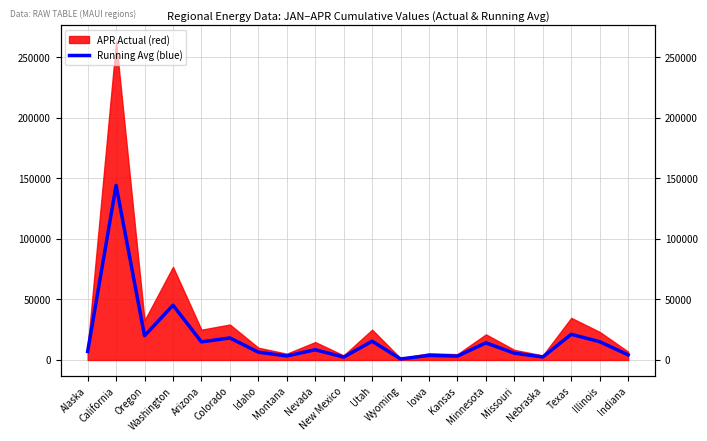

What is the label of the 5th point from the right?

Missouri